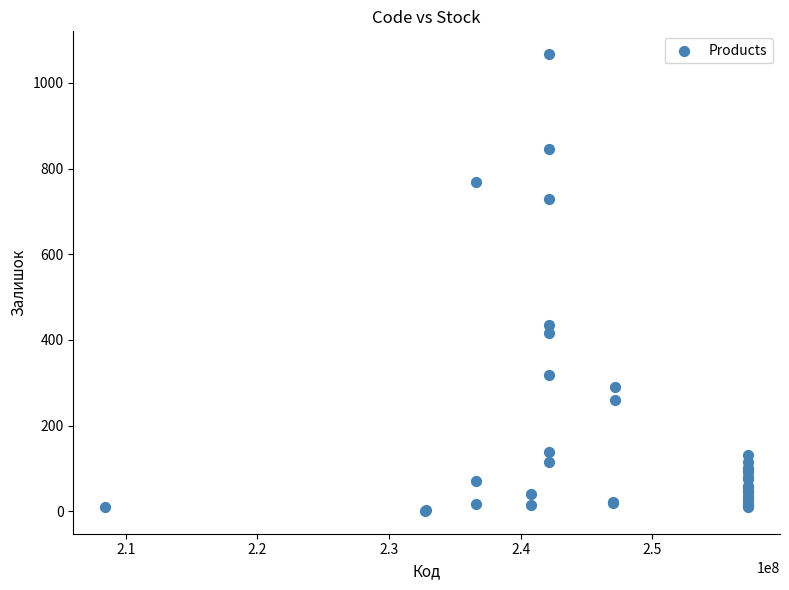

What Y value in the scatter plot is closest to 534?

434